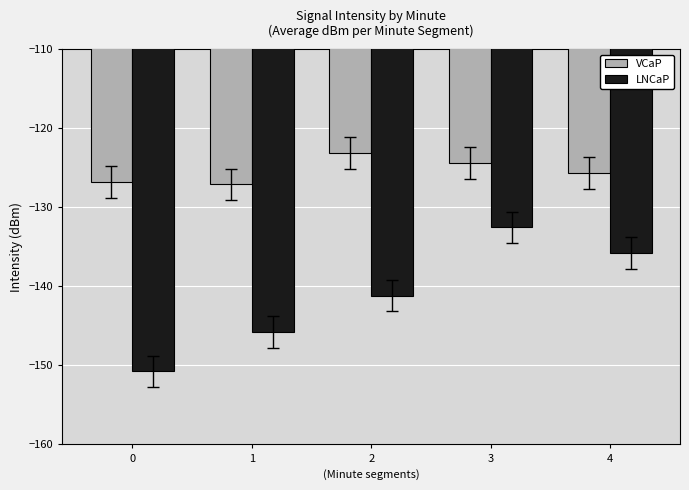

Reading left to right, extract all data points from this chart.

VCaP: -126.8	-127.1	-123.2	-124.4	-125.7
LNCaP: -150.7	-145.7	-141.2	-132.5	-135.8